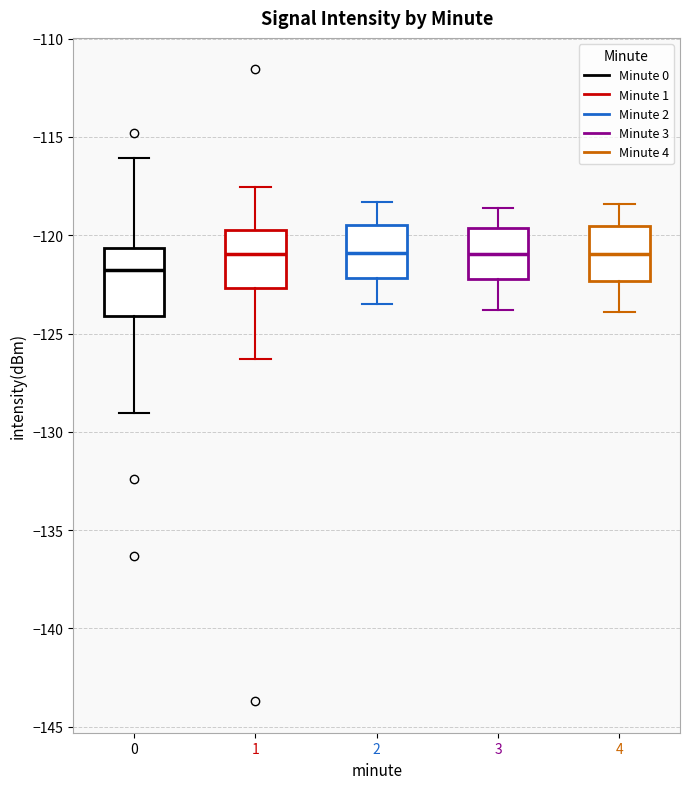

Which box is the tallest, from its lower edge to its upper edge?

0